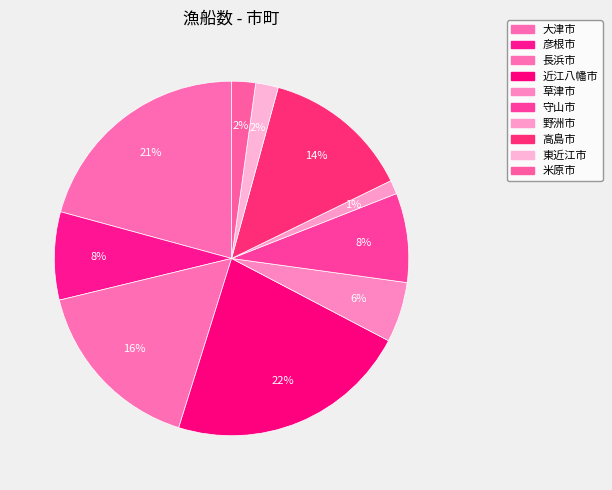

Which category has the smallest portion of the pie?

野洲市